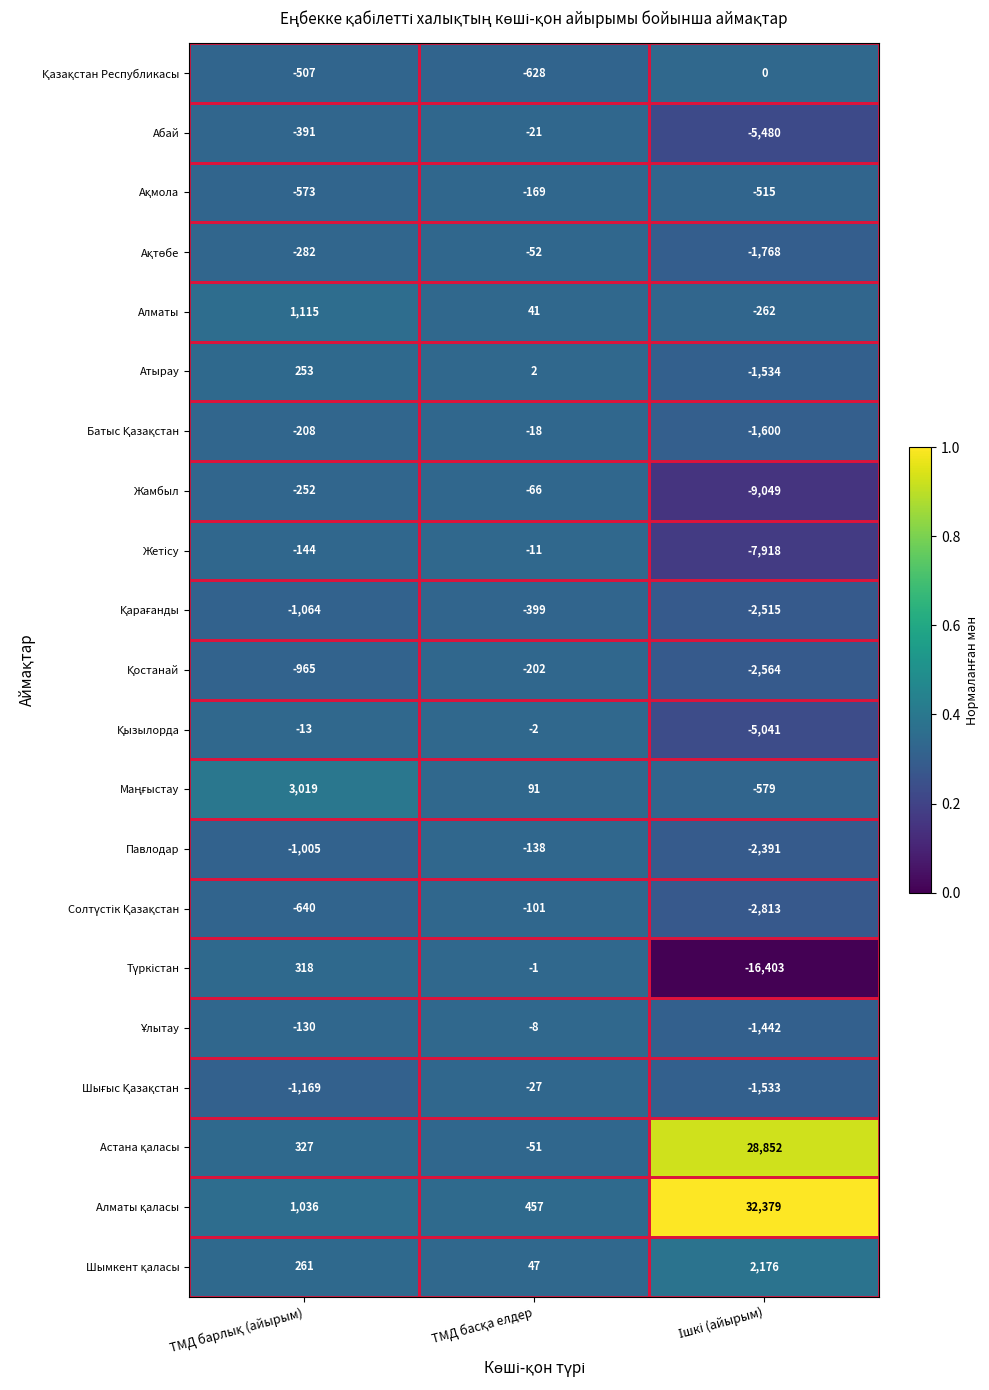

What is the greatest value displayed?

32379